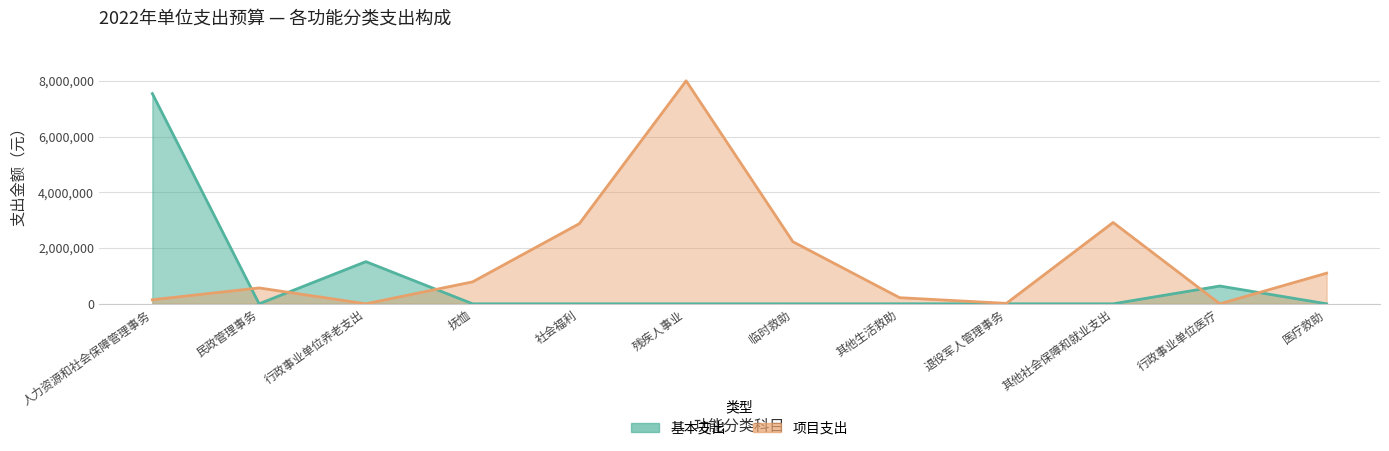

At which label does 项目支出 first exceed 788000?

社会福利